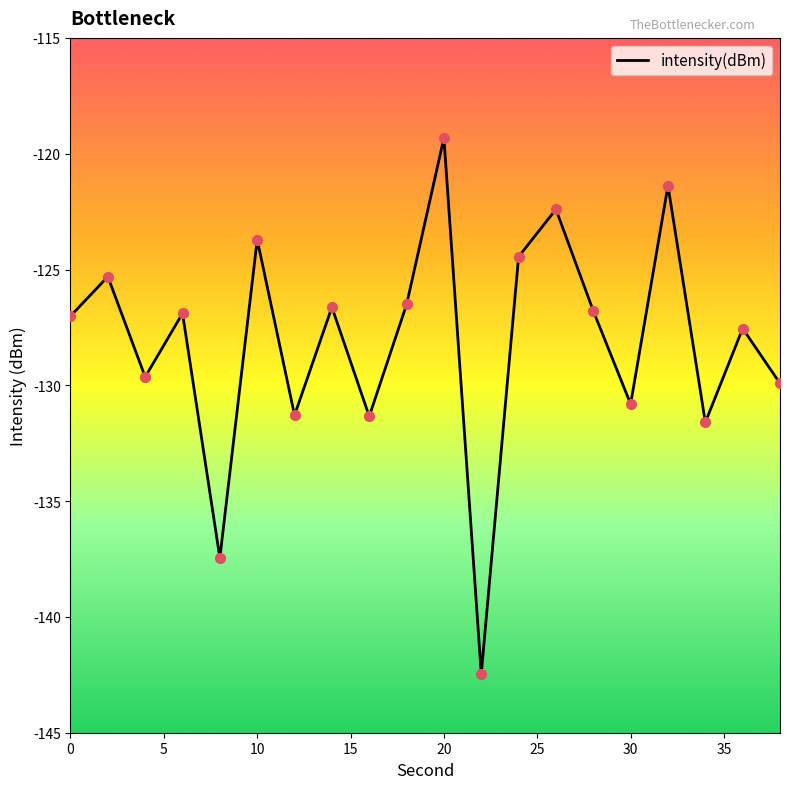

What is the difference between the maximum and minimum values?

23.1